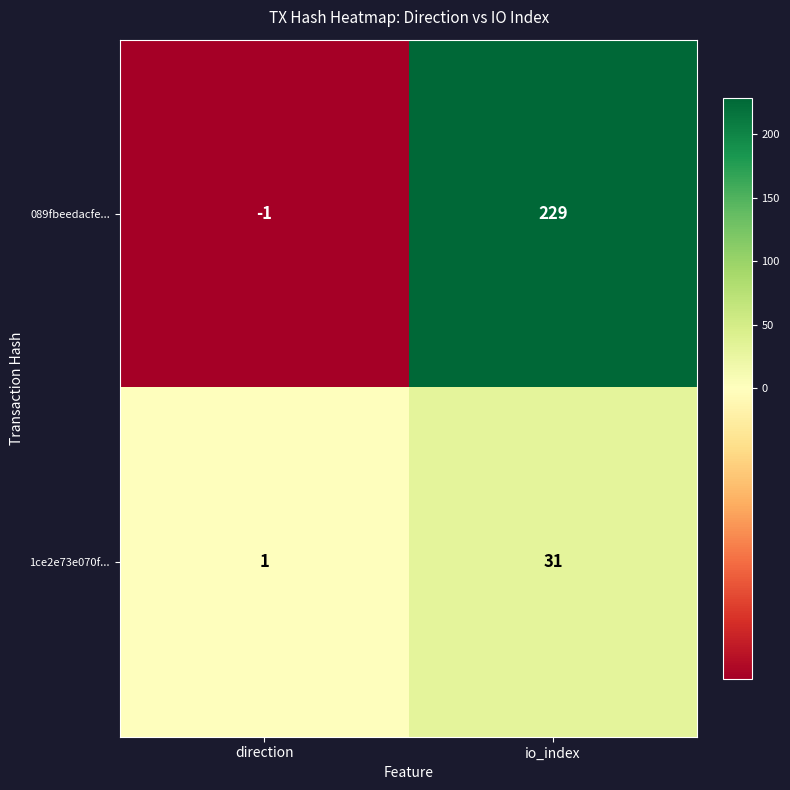

Count the number of data series in this chart.

2